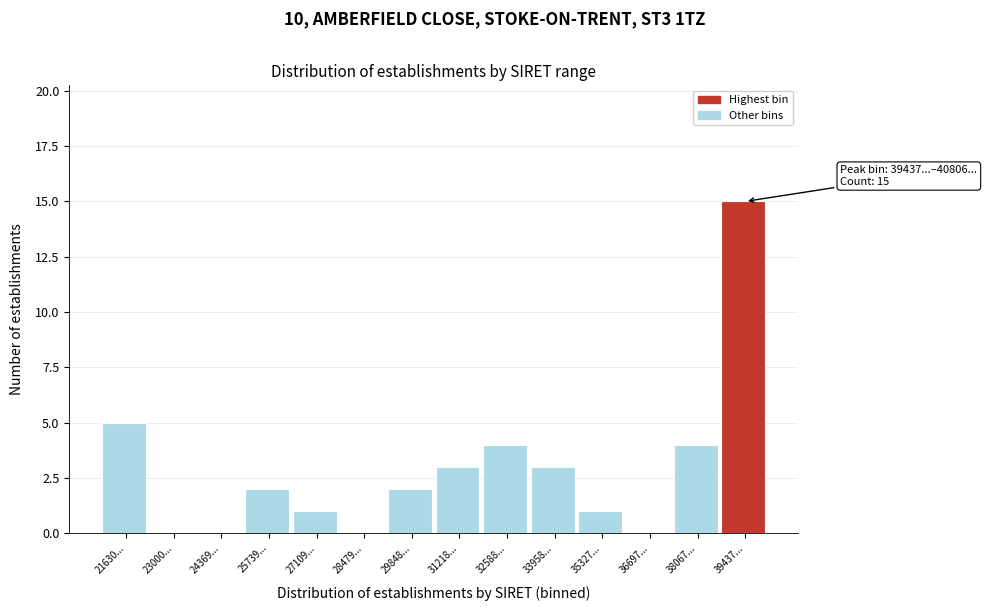

Reading right to left, what are all the values shown in this chart?

39437...=15	38067...=4	36697...=0	35327...=1	33958...=3	32588...=4	31218...=3	29848...=2	28479...=0	27109...=1	25739...=2	24369...=0	23000...=0	21630...=5